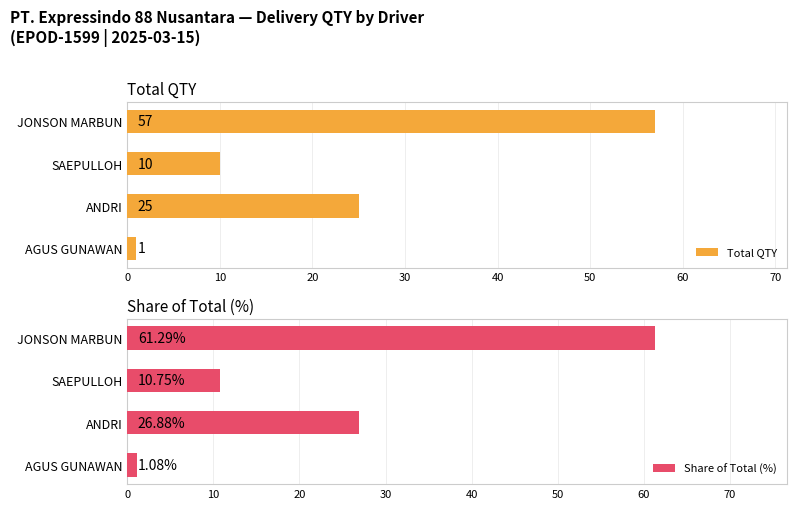

True or false: Share of Total (%) has a value of 26.9 at ANDRI.

True